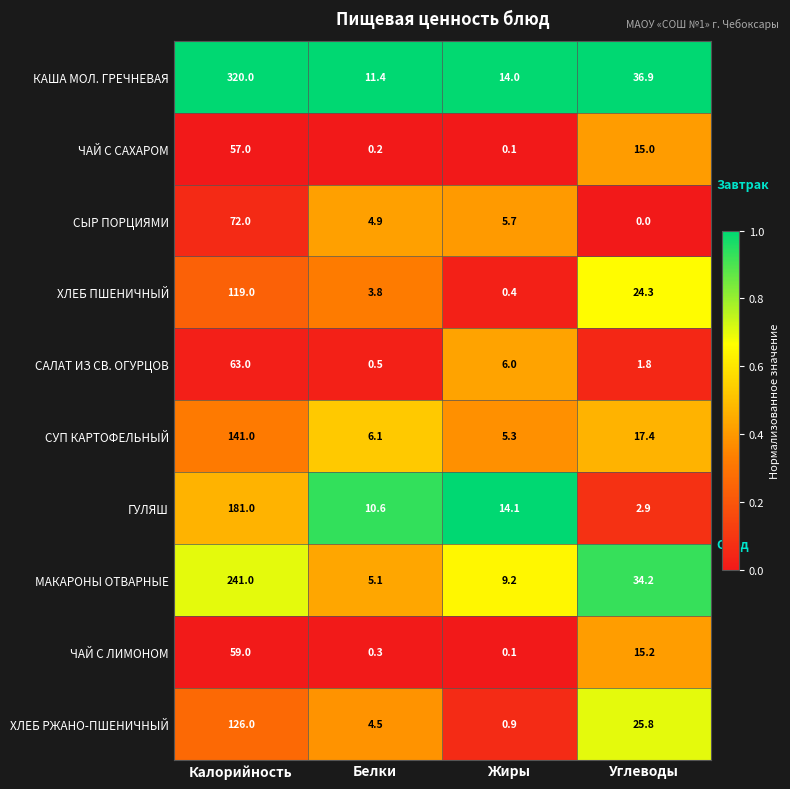

What is the sum of all ЧАЙ С ЛИМОНОМ values?

74.6